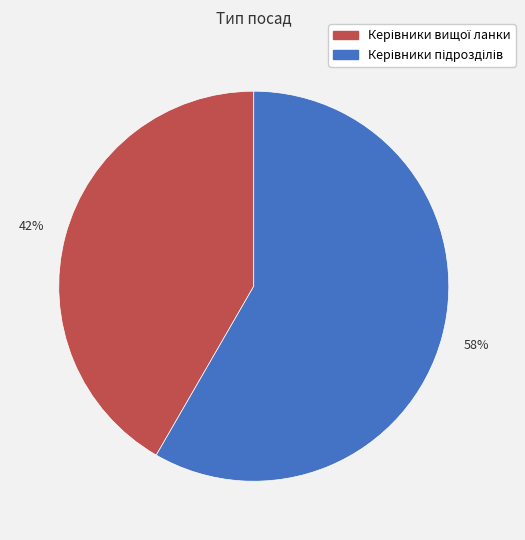

To the nearest percent, what is the average slice percentage?

50%